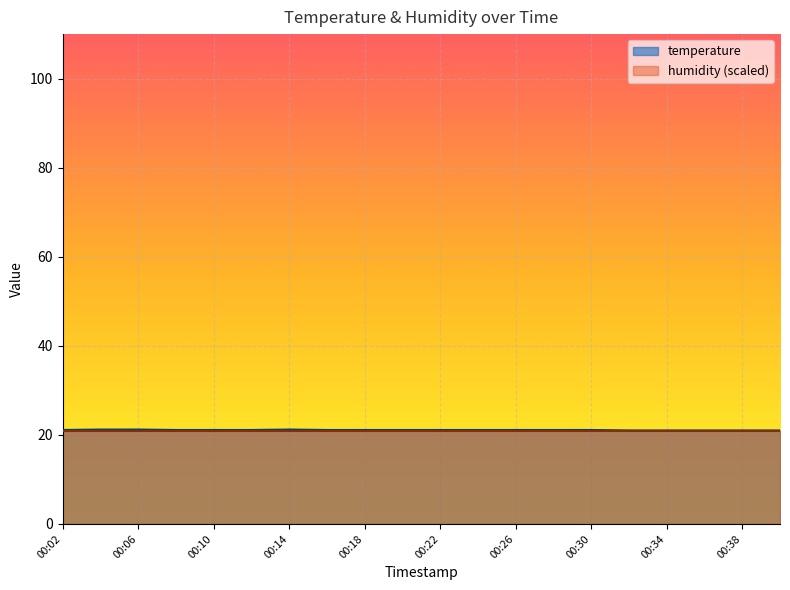

The value at 00:34 is 21.0. True or false?

True